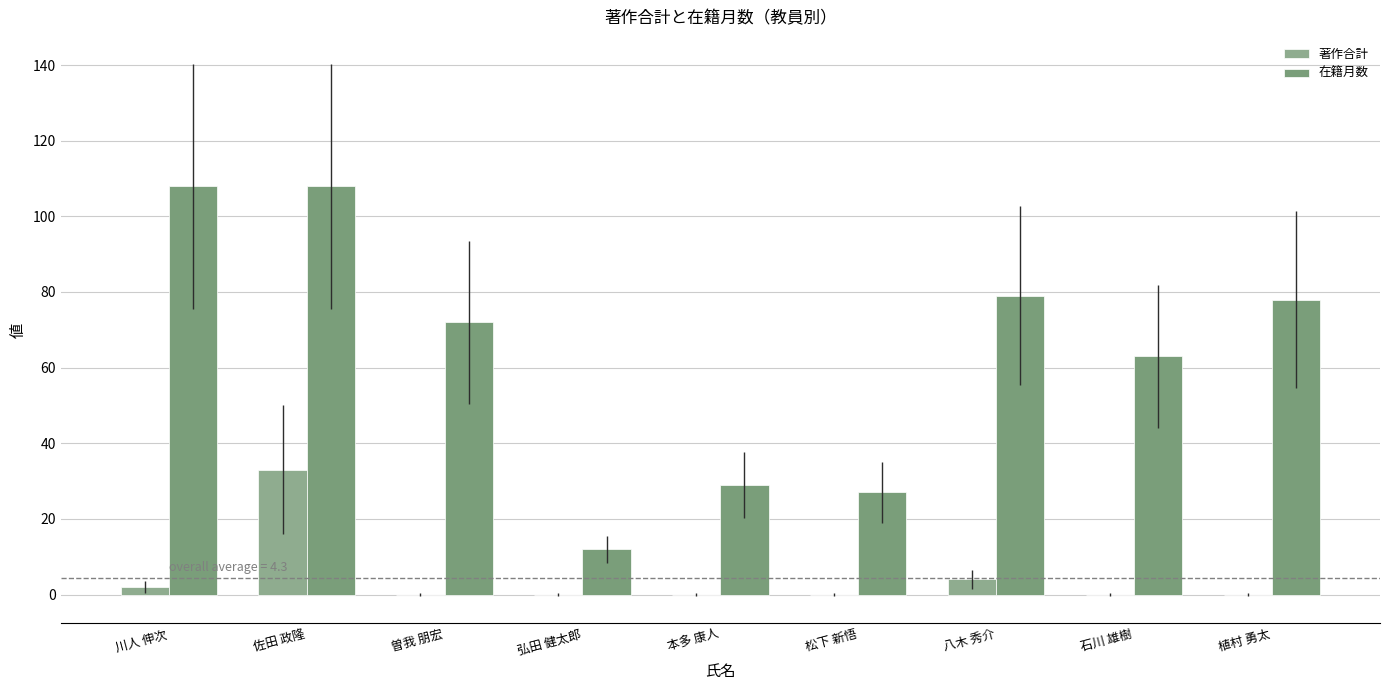

Are the bars grouped side by side (vs. stacked)?

Yes